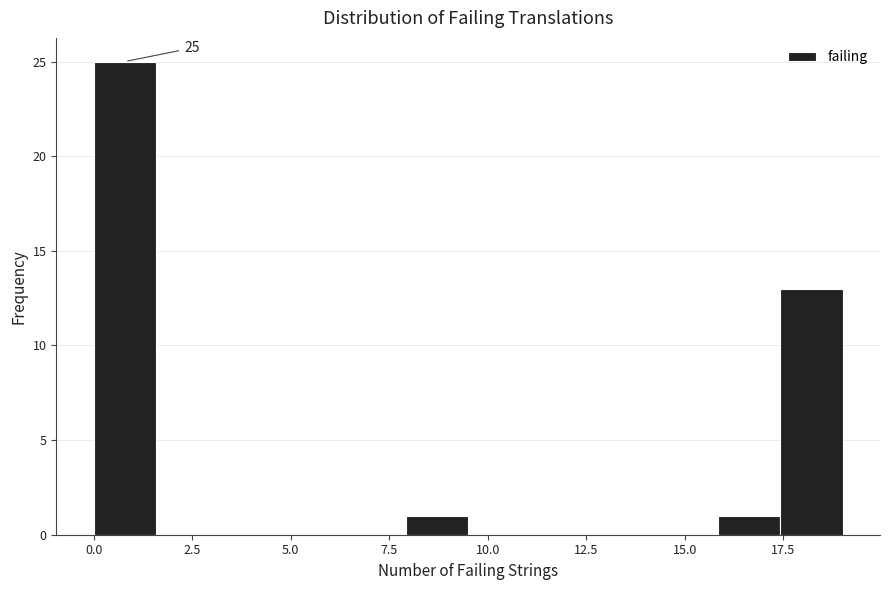

Around what value on the x-axis is the tallest bar? Give the approximate position of its centre, as read against the axis.

1.0